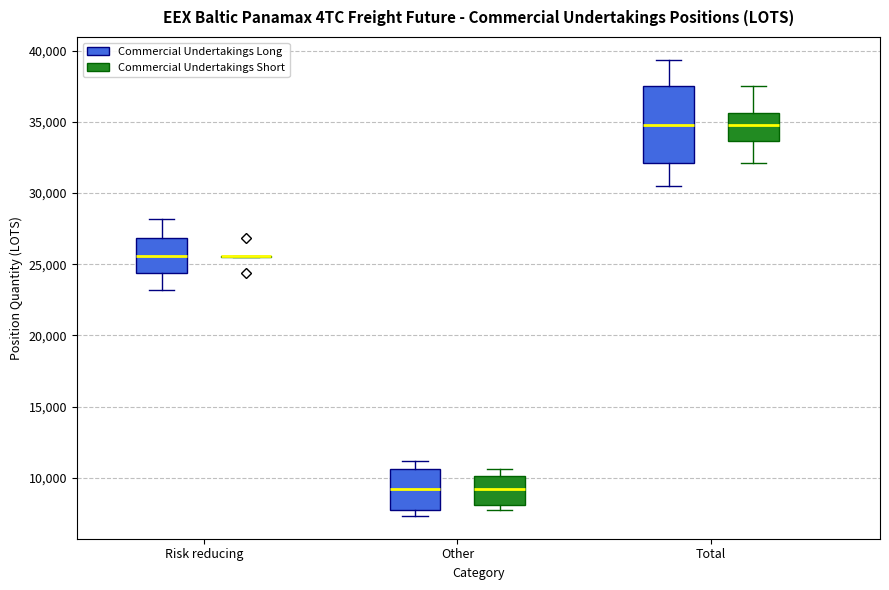

Reading left to right, read every box against the y-axis: the position of its median line, the range the box covers, and the ends of its whiskers. The values are not printed on the chart, so give them approximately, as read against the axis.

Risk reducing (Commercial Undertakings Long): median 25500, box 24500 to 27000, whiskers 23000 to 28000
Risk reducing (Commercial Undertakings Short): box collapsed to a line at 25500, whiskers 25500 to 25500
Other (Commercial Undertakings Long): median 9000, box 7500 to 10500, whiskers 7500 (just below the box's lower edge) to 11000
Other (Commercial Undertakings Short): median 9000, box 8000 to 10000, whiskers 7500 to 10500
Total (Commercial Undertakings Long): median 35000, box 32000 to 37500, whiskers 30500 to 39500
Total (Commercial Undertakings Short): median 35000, box 33500 to 35500, whiskers 32000 to 37500